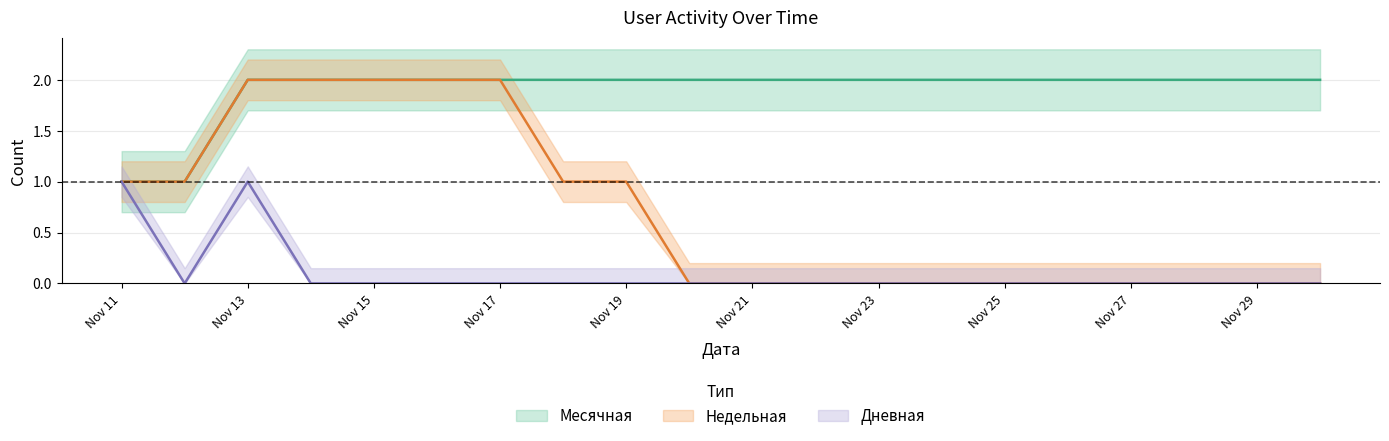

True or false: Недельная and Месячная intersect in this chart.

False